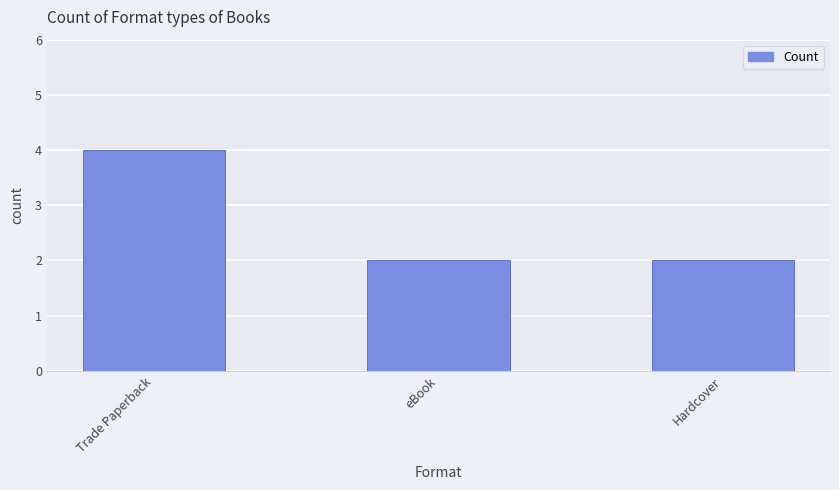

What is the label of the 1st bar from the left?

Trade Paperback